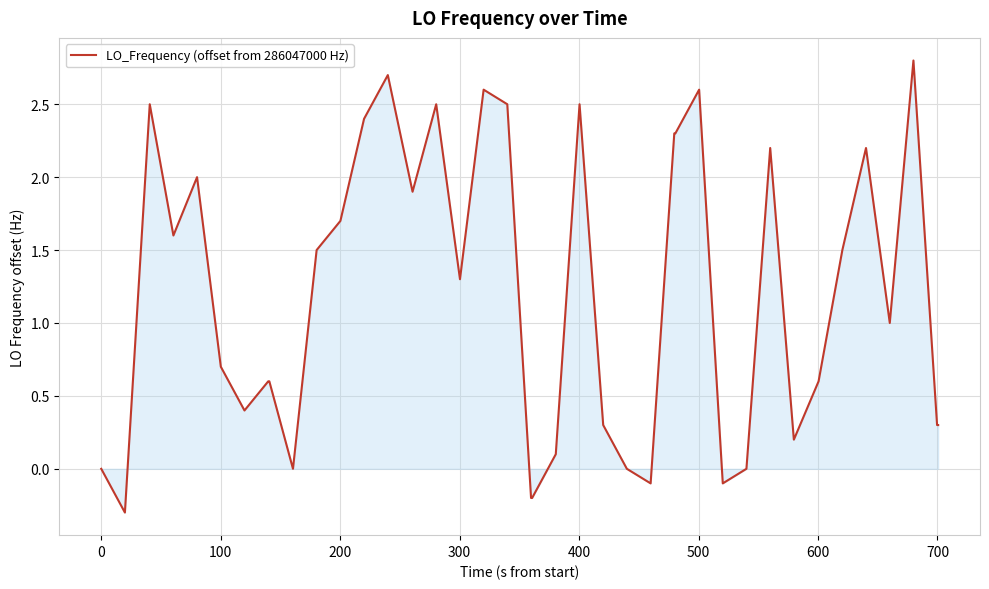

What is the difference between the maximum and minimum values?

3.1